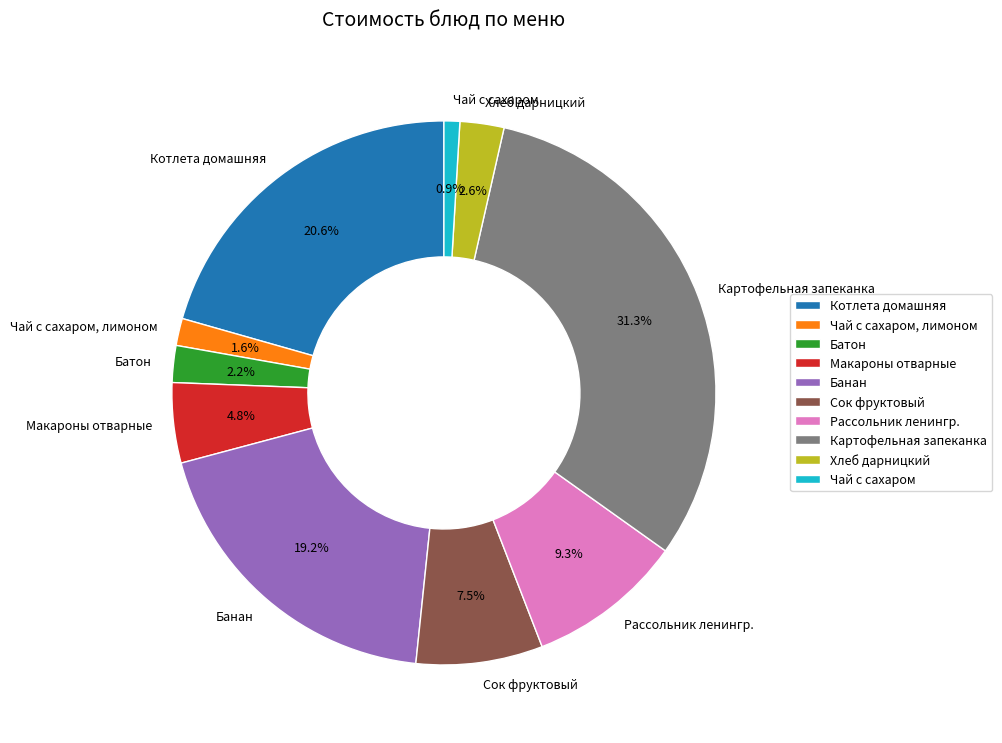

How many slices are in this pie chart?

10